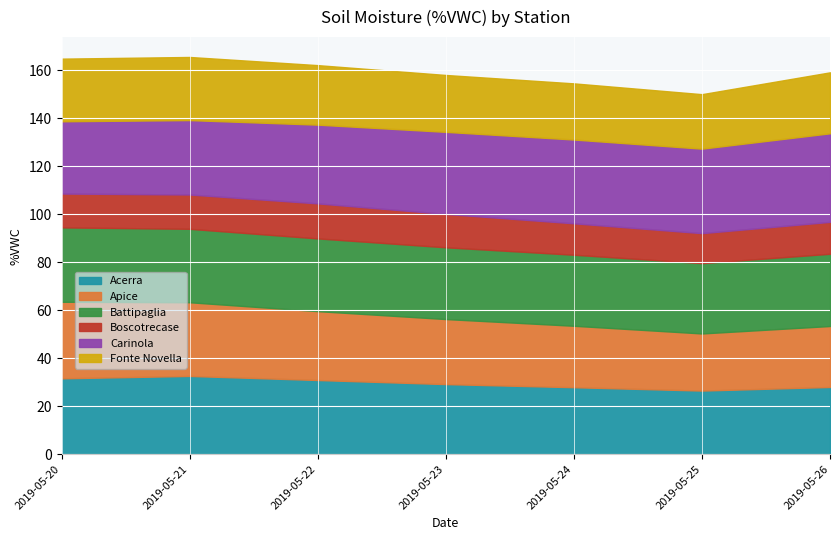

Is it true that Battipaglia equals 30.3 at 2019-05-22?

True